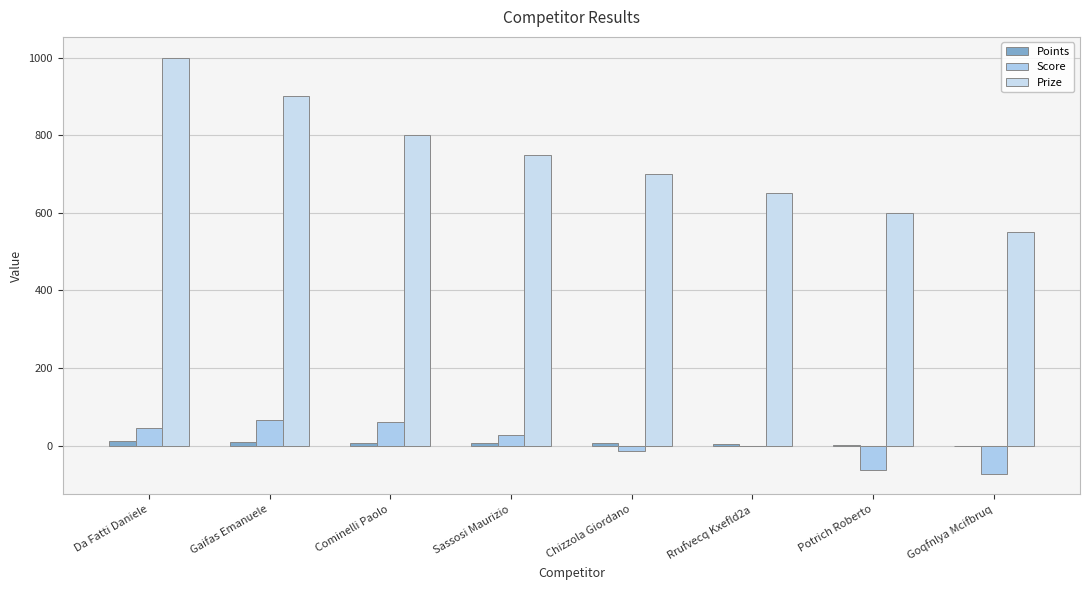

The Score series shows -3 at Rrufvecq Kxefld2a. True or false?

False